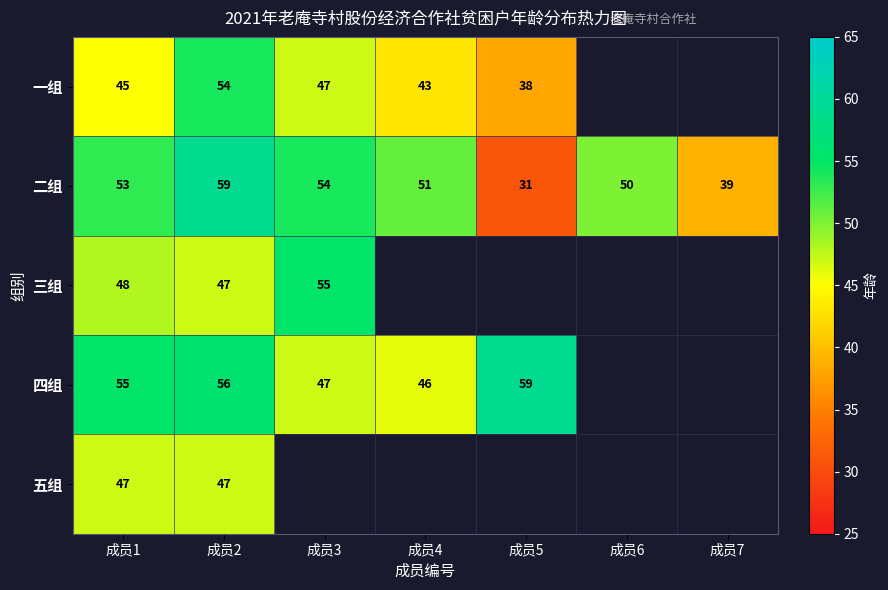

Is the value of 四组 at 成员4 greater than the value of 二组 at 成员5?

Yes